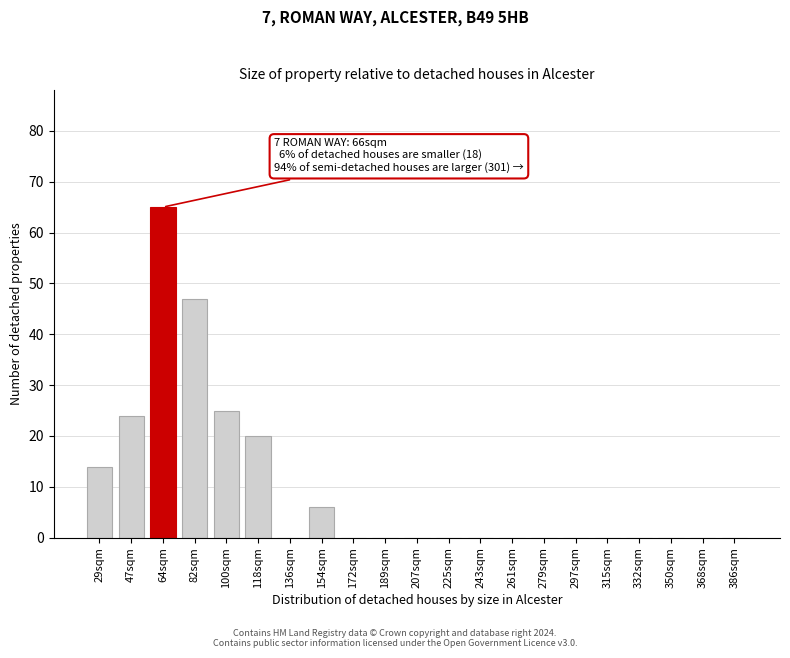

Reading left to right, transcribe all the data shown in this chart.

29sqm=14	47sqm=24	64sqm=65	82sqm=47	100sqm=25	118sqm=20	136sqm=0	154sqm=6	172sqm=0	189sqm=0	207sqm=0	225sqm=0	243sqm=0	261sqm=0	279sqm=0	297sqm=0	315sqm=0	332sqm=0	350sqm=0	368sqm=0	386sqm=0